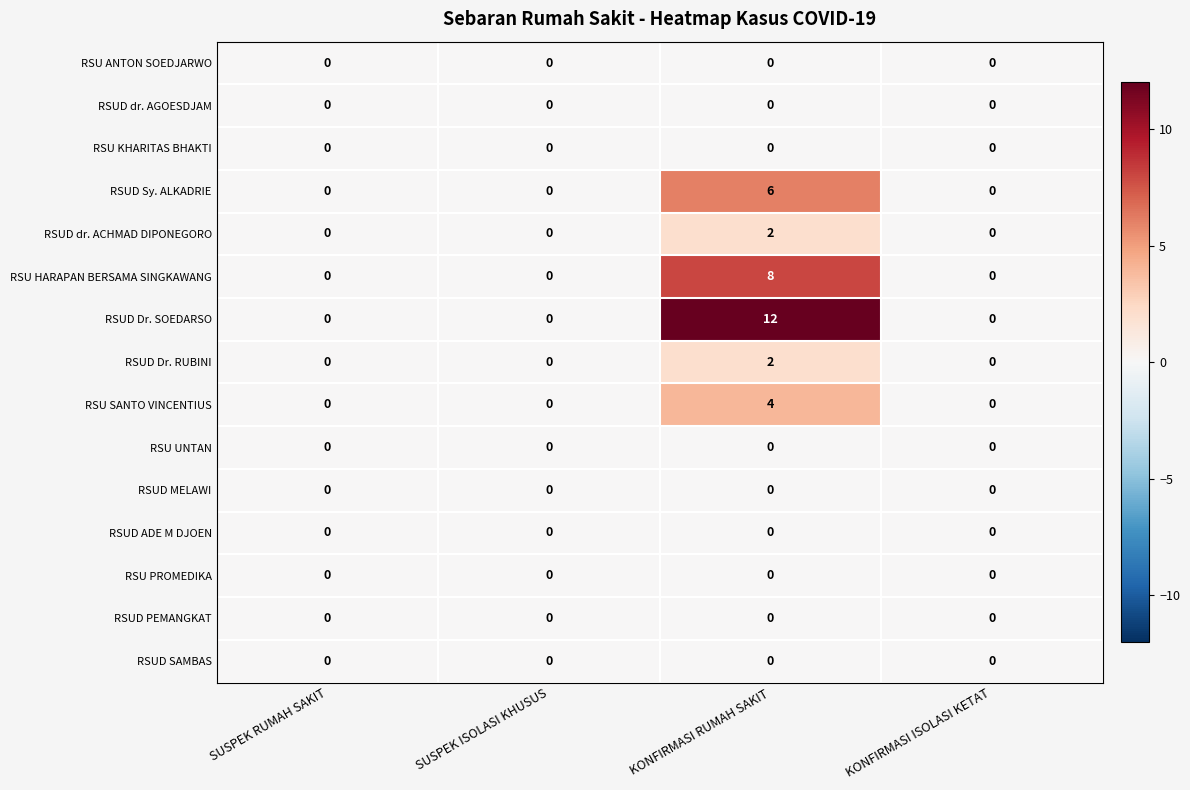

What is the sum of the RSU HARAPAN BERSAMA SINGKAWANG values at KONFIRMASI ISOLASI KETAT and KONFIRMASI RUMAH SAKIT?

8